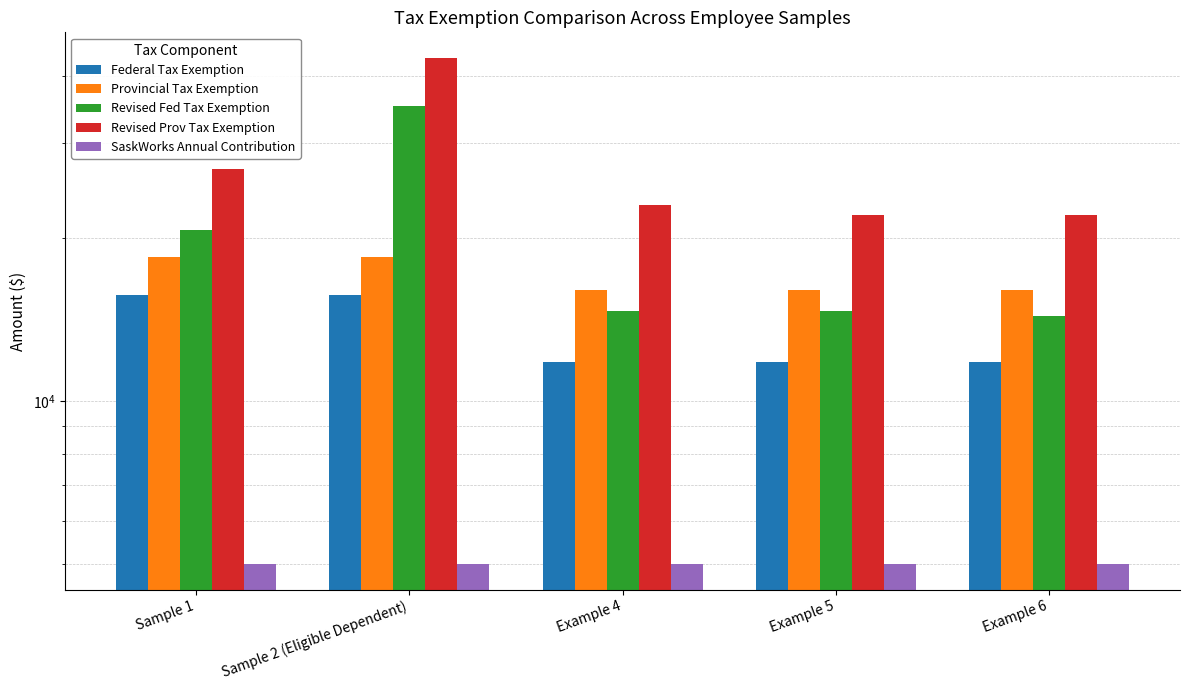

Does the chart contain any negative values?

No